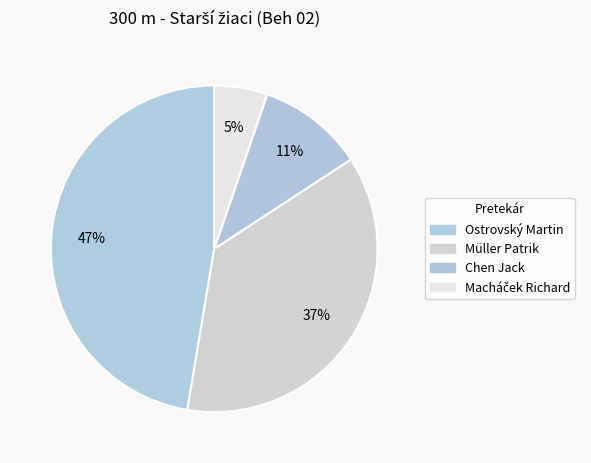

How many segments does this pie chart have?

4